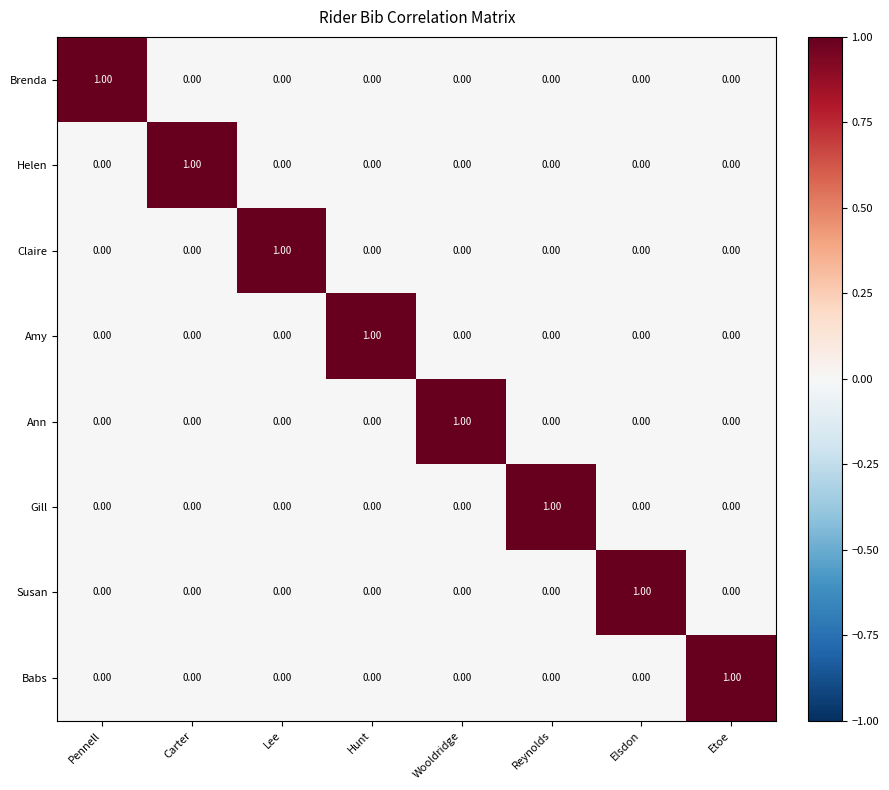

Is the value of Ann at Wooldridge greater than the value of Claire at Reynolds?

Yes